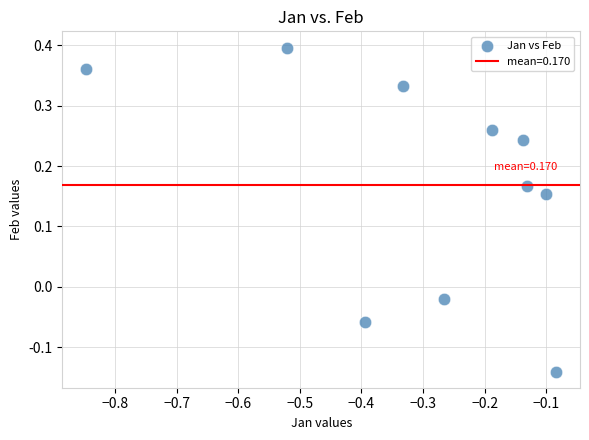

What is the range of Y values (max minus min)?

0.5